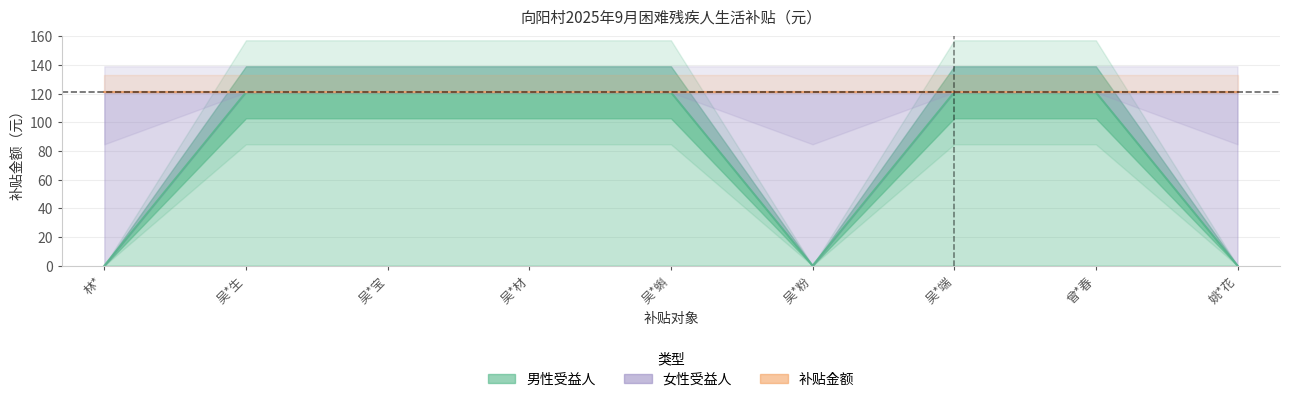

True or false: amount and female_count cross at least once.

False